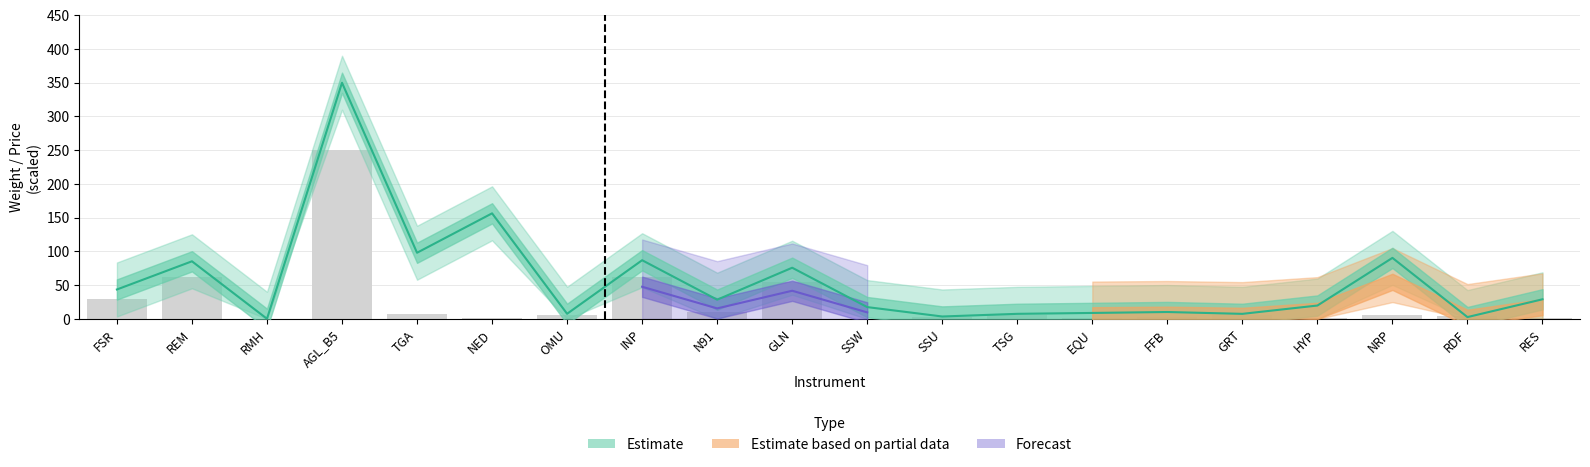

Reading left to right, extract all data points from this chart.

28.8	61.8	0.1	250.0	7.1	1.5	5.5	62.4	10.2	54.2	0.1	2.7	5.5	1.7	2.9	5.2	1.8	5.8	4.6	2.1